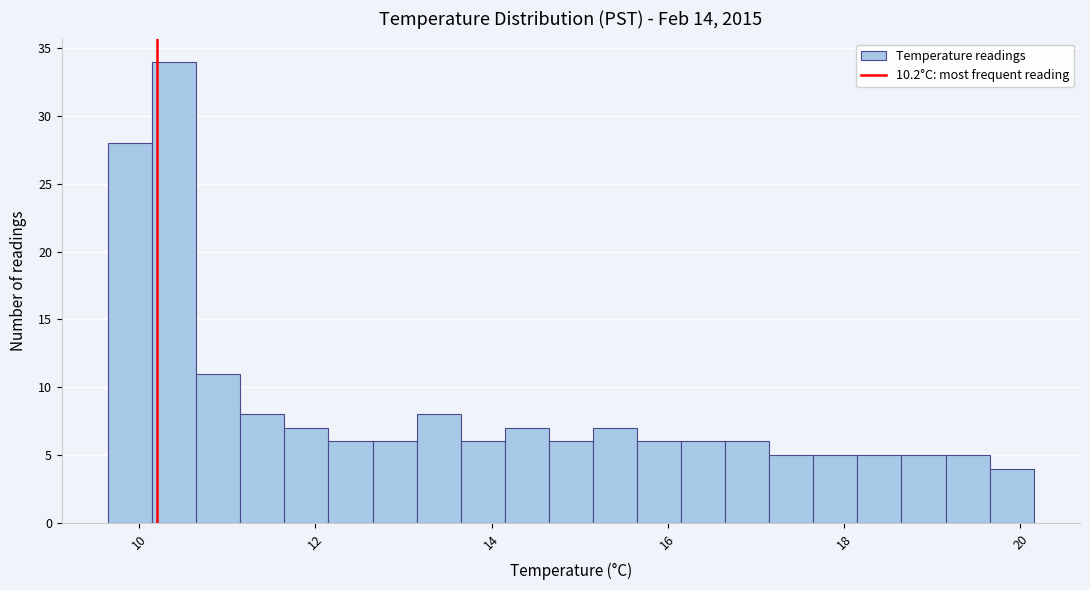

Around what value on the x-axis is the tallest bar? Give the approximate position of its centre, as read against the axis.

10.4